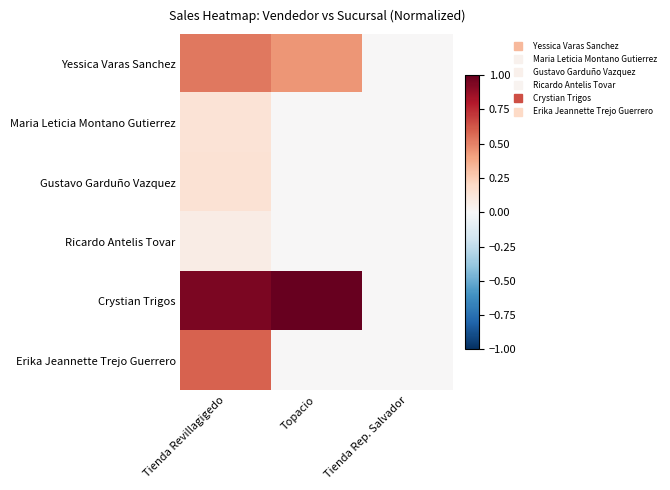

Reading left to right, what are all the values shown in this chart?

Yessica Varas Sanchez: Tienda Revillagigedo=0.5	Topacio=0.4	Tienda Rep. Salvador=0.0
Maria Leticia Montano Gutierrez: Tienda Revillagigedo=0.1	Topacio=0.0	Tienda Rep. Salvador=0.0
Gustavo Garduño Vazquez: Tienda Revillagigedo=0.1	Topacio=0.0	Tienda Rep. Salvador=0.0
Ricardo Antelis Tovar: Tienda Revillagigedo=0.1	Topacio=0.0	Tienda Rep. Salvador=0.0
Crystian Trigos: Tienda Revillagigedo=0.9	Topacio=1.0	Tienda Rep. Salvador=0.0
Erika Jeannette Trejo Guerrero: Tienda Revillagigedo=0.6	Topacio=0.0	Tienda Rep. Salvador=0.0